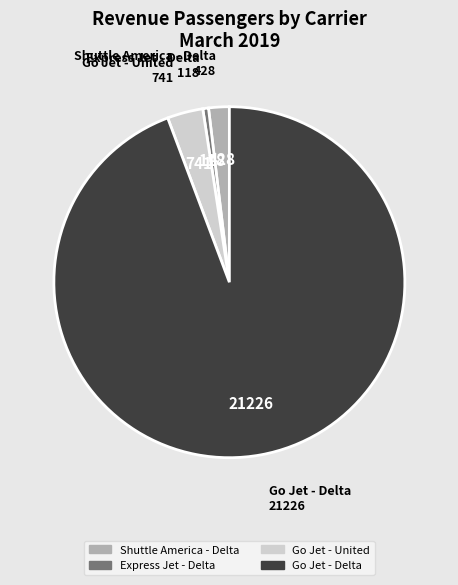

Which has a higher value, Go Jet - Delta or Go Jet - United?

Go Jet - Delta